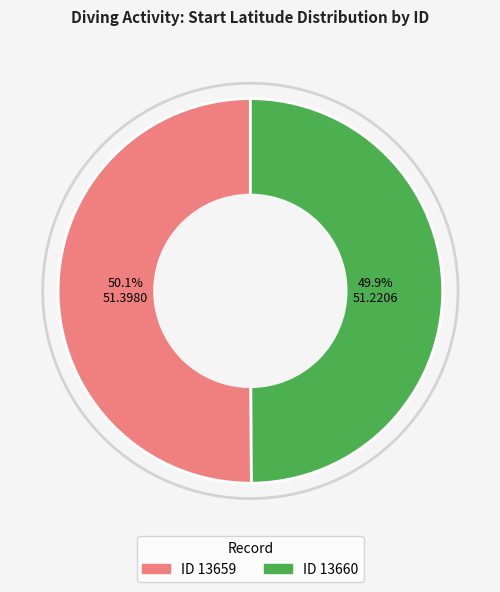

Does any single category account for the majority?

Yes